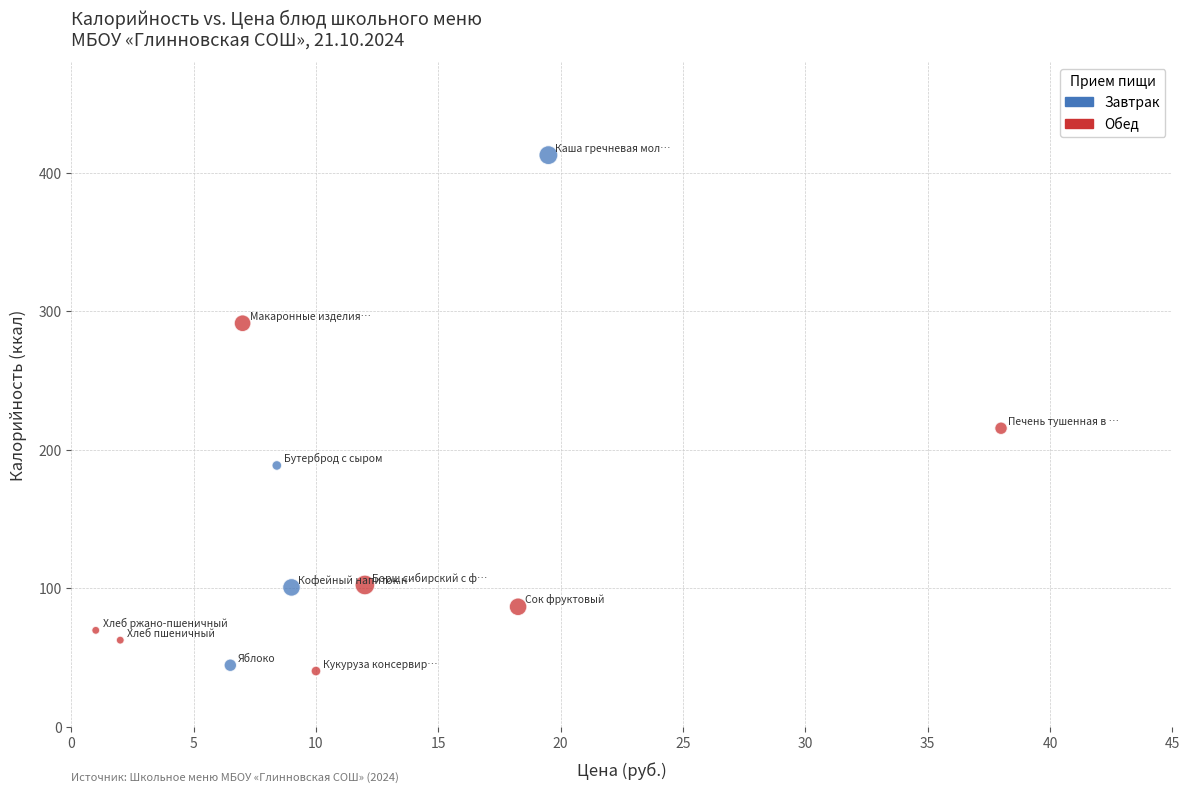

Which series has the widest spread of Y values?

Завтрак